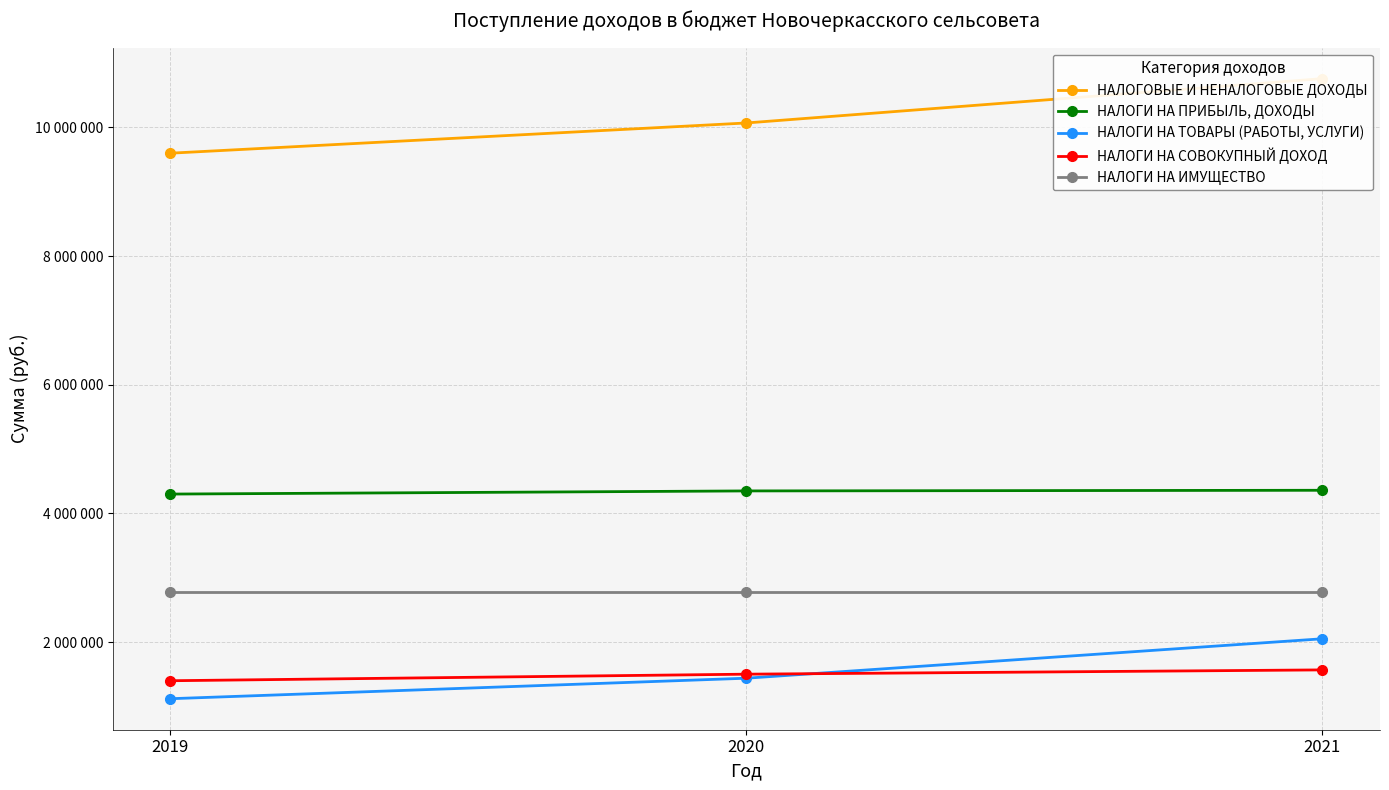

Which series has the largest total across all categories?

НАЛОГОВЫЕ И НЕНАЛОГОВЫЕ ДОХОДЫ